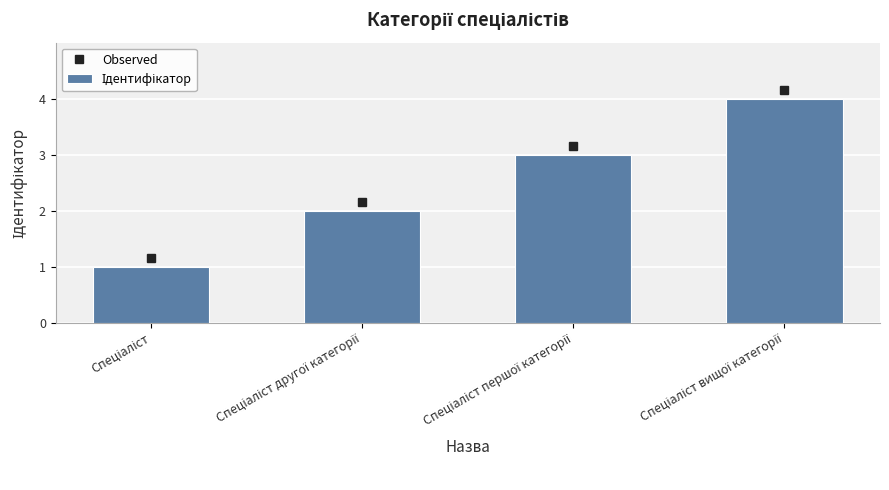

Reading left to right, what are all the values shown in this chart?

1	2	3	4